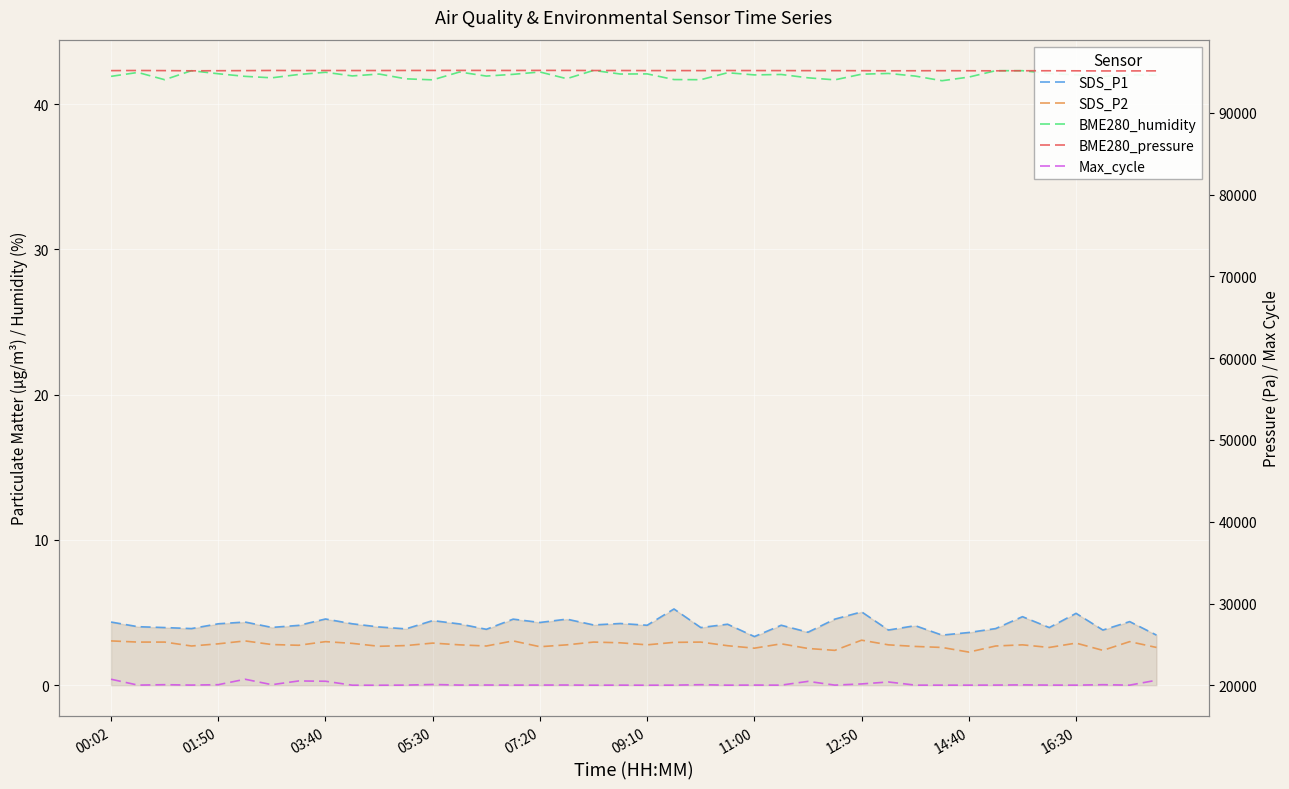

What is the sum of all Max_cycle values?

805721.0